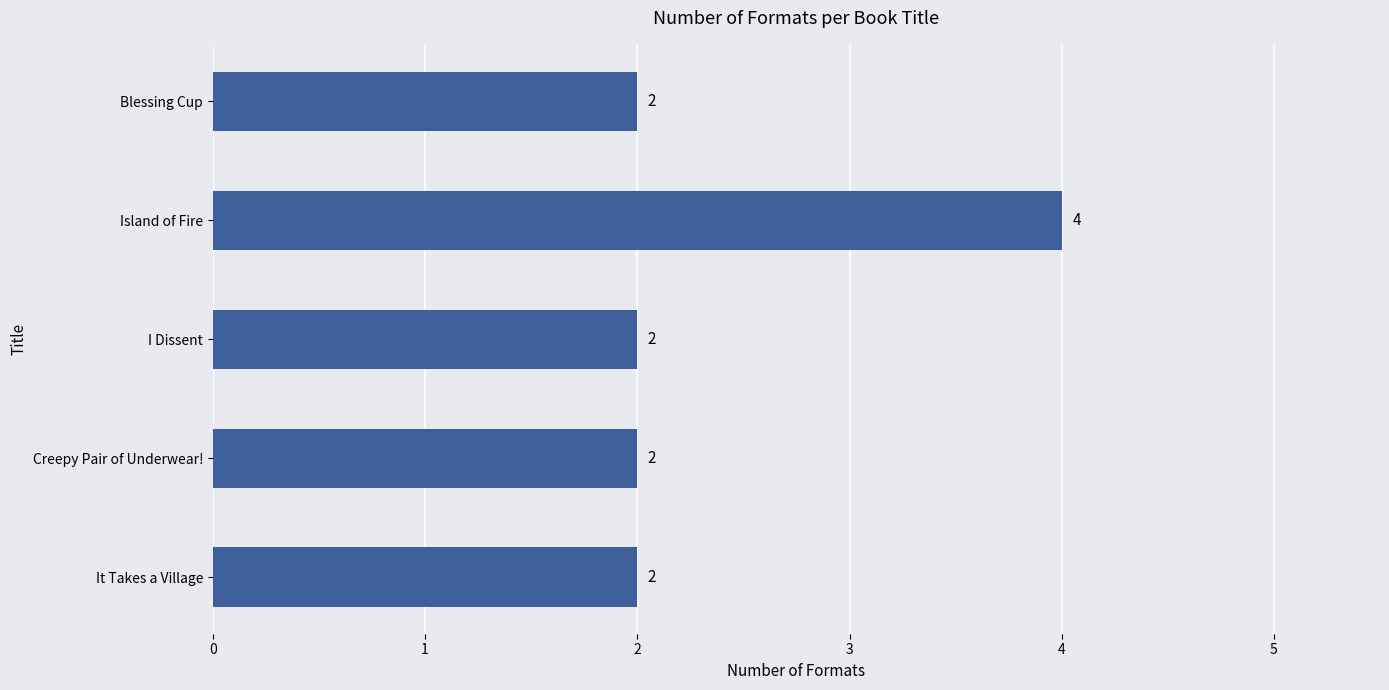

What is the greatest value displayed?

4